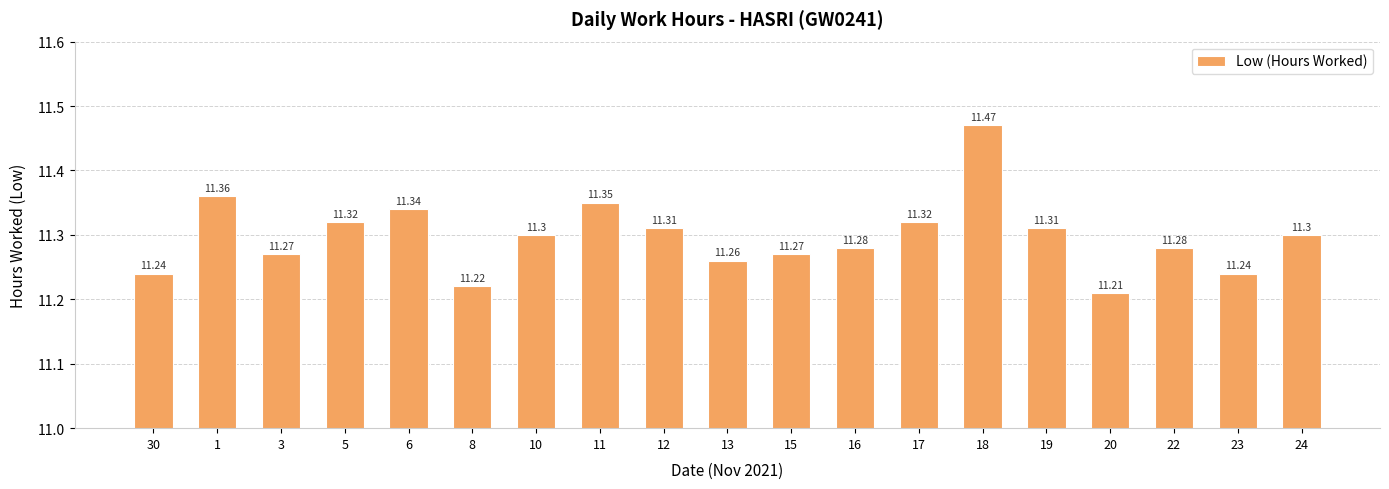

How many values are between 11 and 12?

19